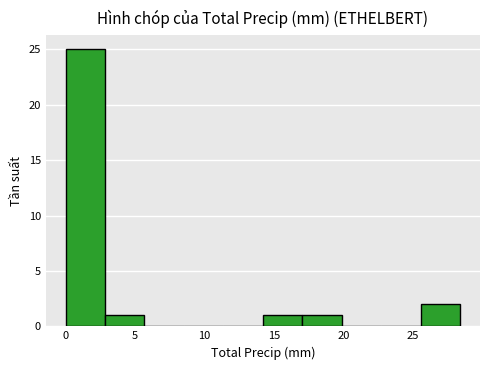

Over which range of the x-axis is the bar tallest?

0.0 to 3.0